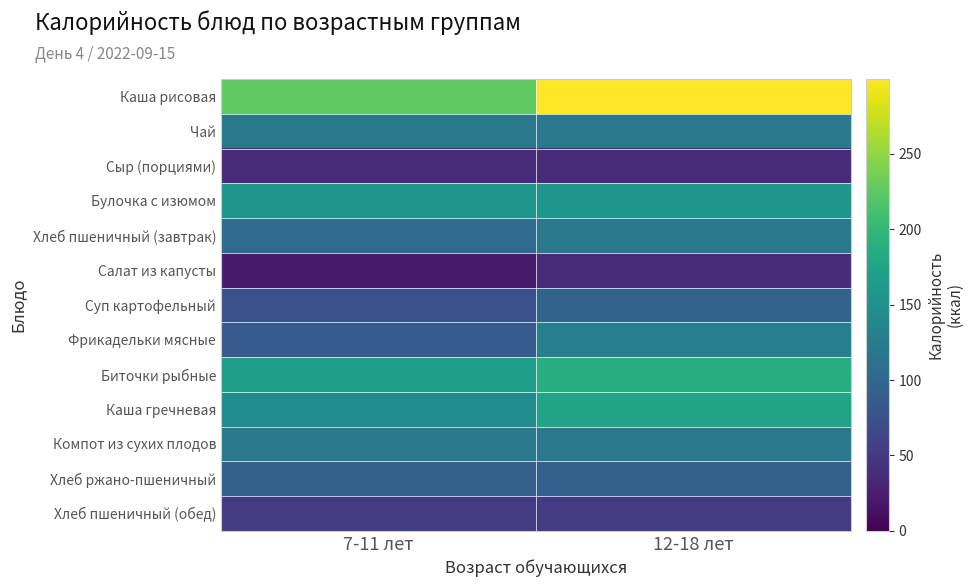

How many categories are shown in the chart?

2